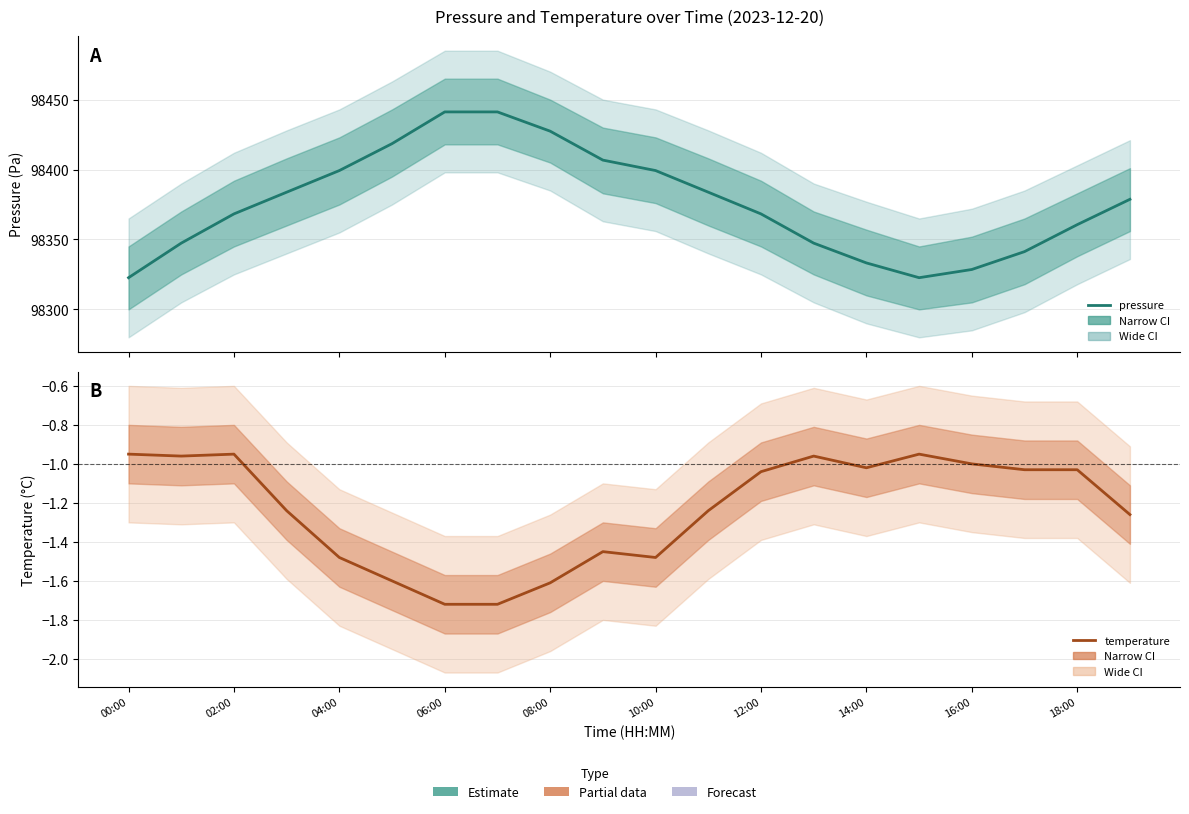

Which series has the widest spread of values?

pressure